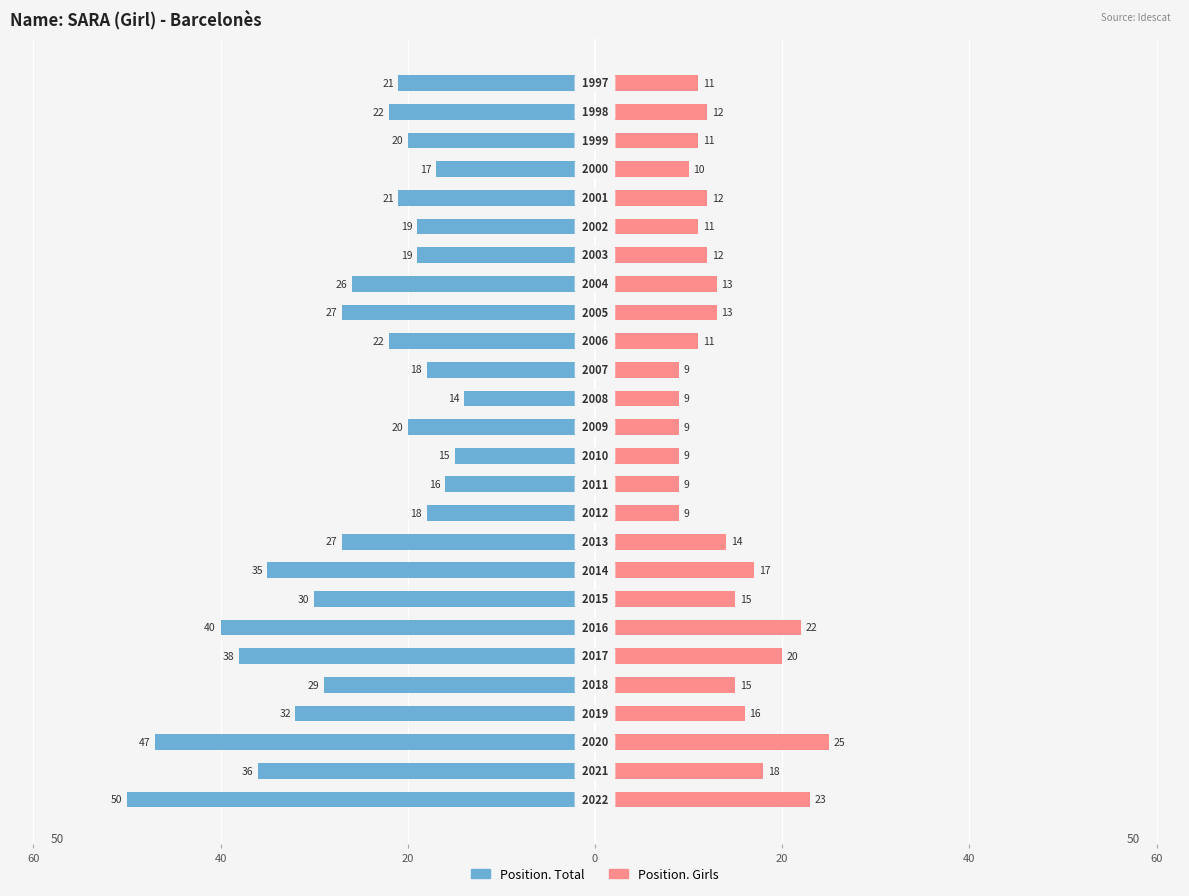

The value of Position. Girls at 12 is 9. True or false?

True